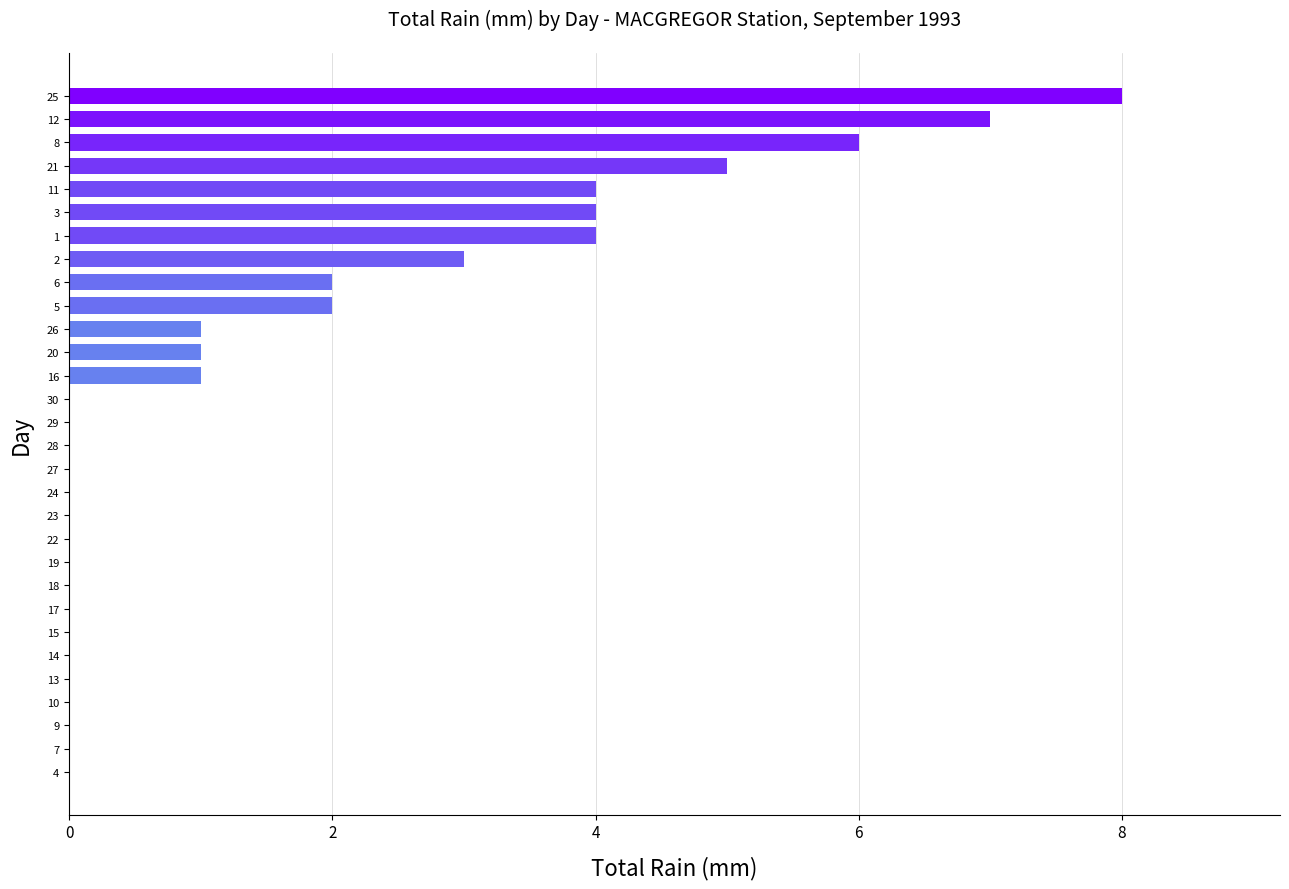

What is the greatest value displayed?

8